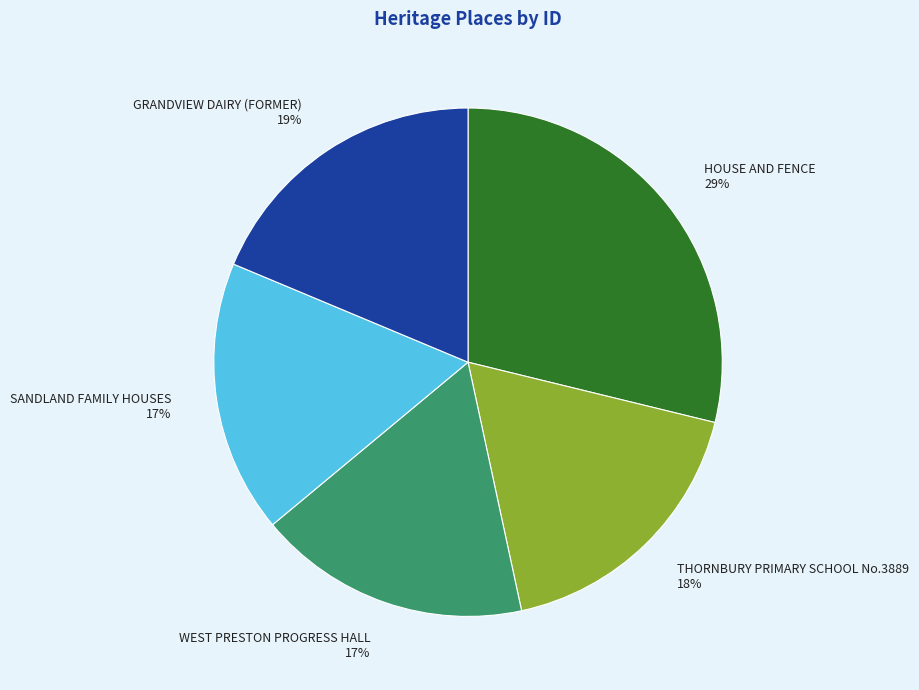

Does any single category account for the majority?

No